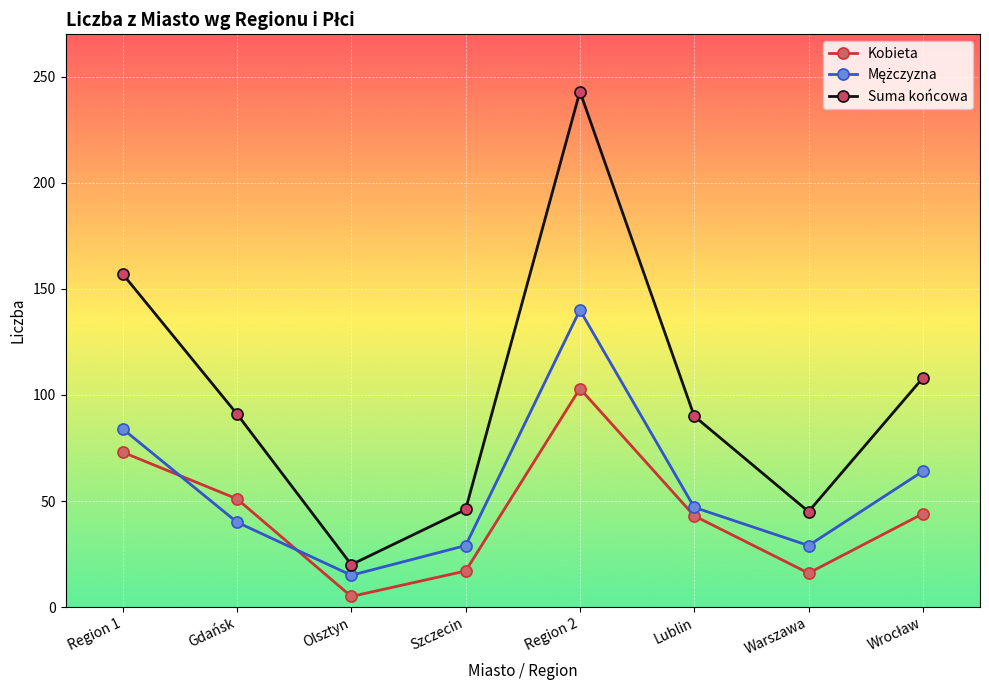

What is the value of the Suma końcowa point at the 2nd from the left?

91